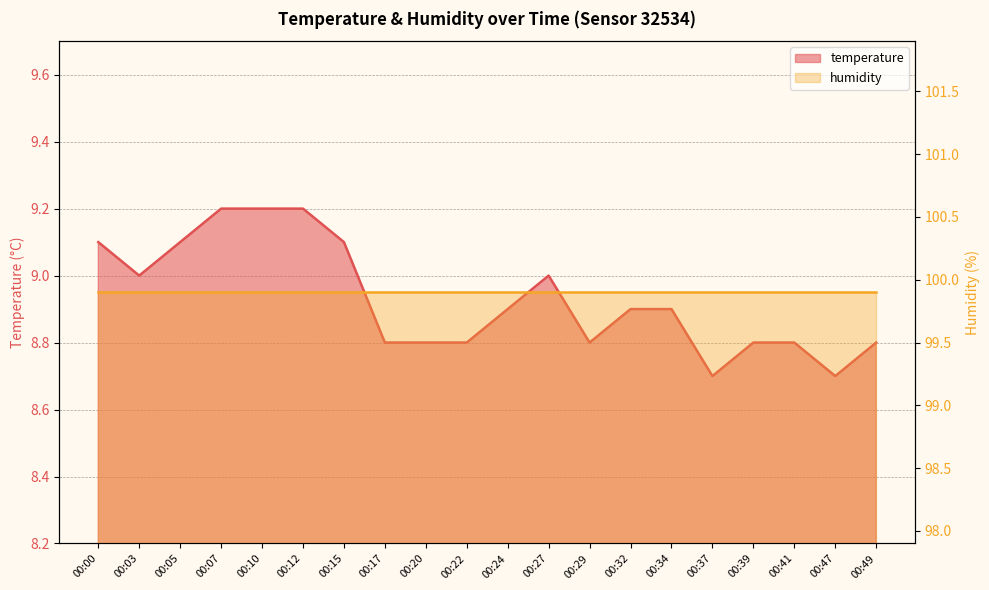

The value at 00:32 is 8.9. True or false?

True